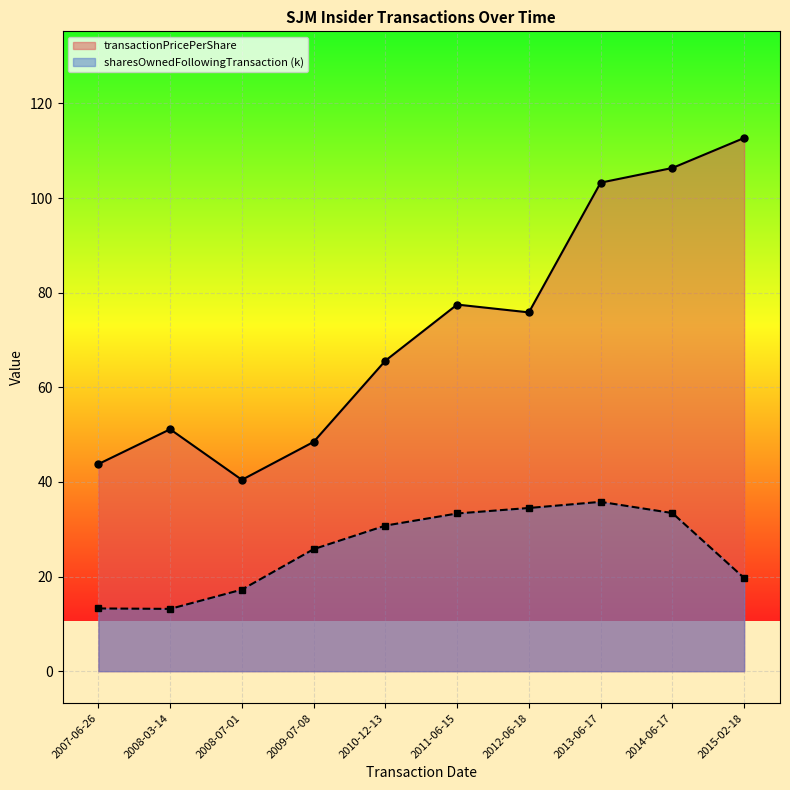

The value of sharesOwnedFollowingTransaction at 2015-02-18 is 7.4. True or false?

False